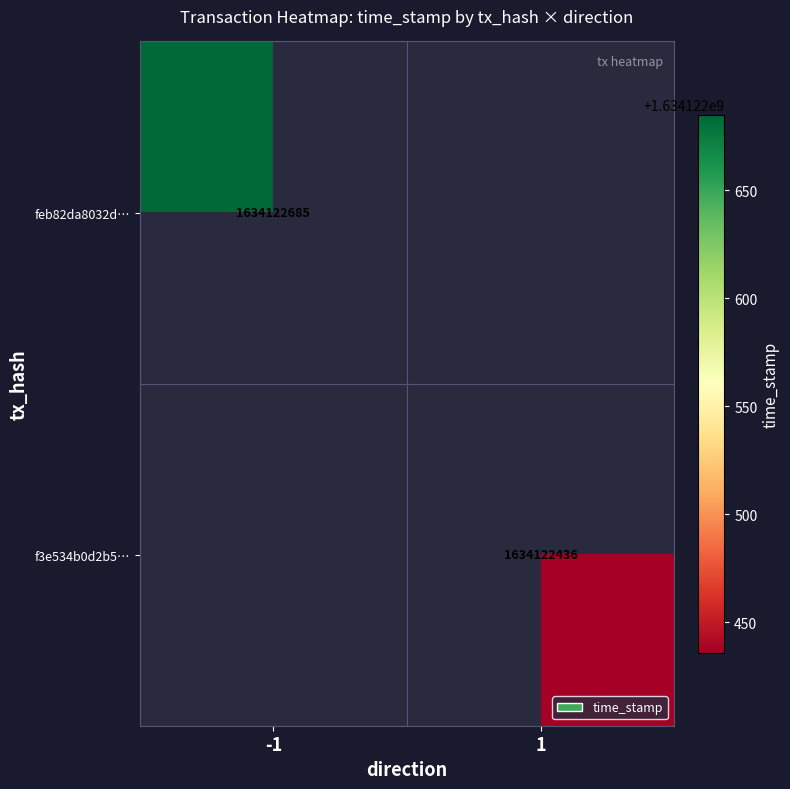

Is it true that feb82da8032d379f20f9bab1508f805b34e65c4 equals -1 at direction?

True